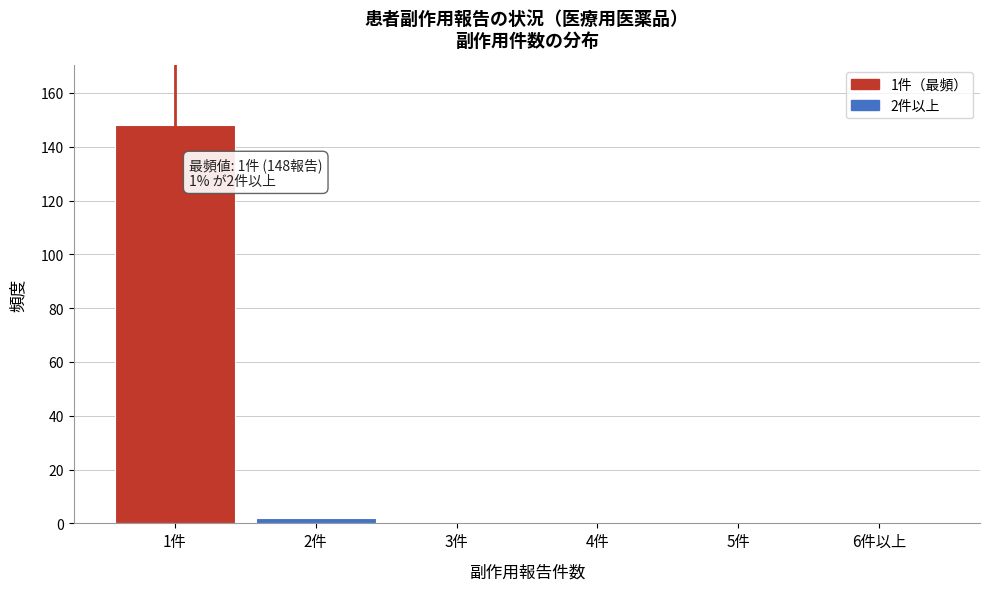

Reading right to left, list all the values displayed in this chart.

6件以上=0	5件=0	4件=0	3件=0	2件=2	1件=148